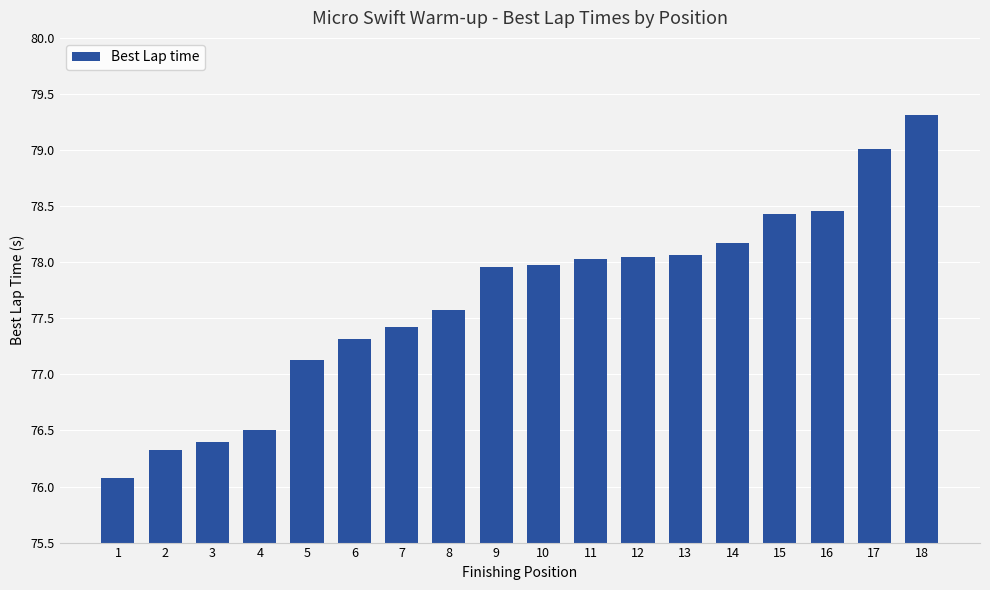

What is the maximum value shown in the chart?

79.3